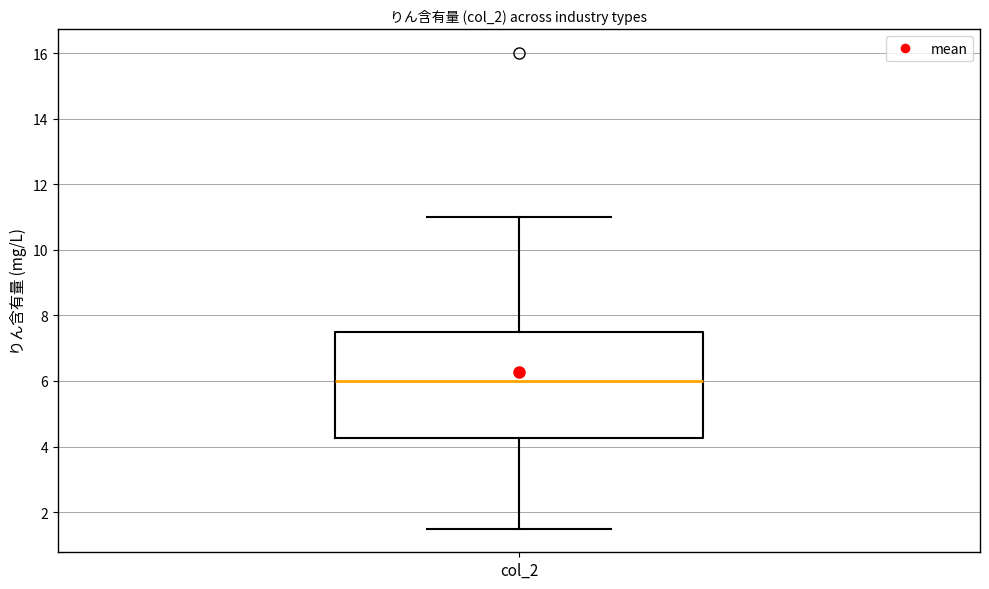

Read this box plot against the y-axis: the position of the median line, the range covered by the box, and the ends of both whiskers. The values are not printed on the chart, so give them approximately, as read against the axis.

median 6.0, box 4.2 to 7.6, whiskers 1.6 to 11.0